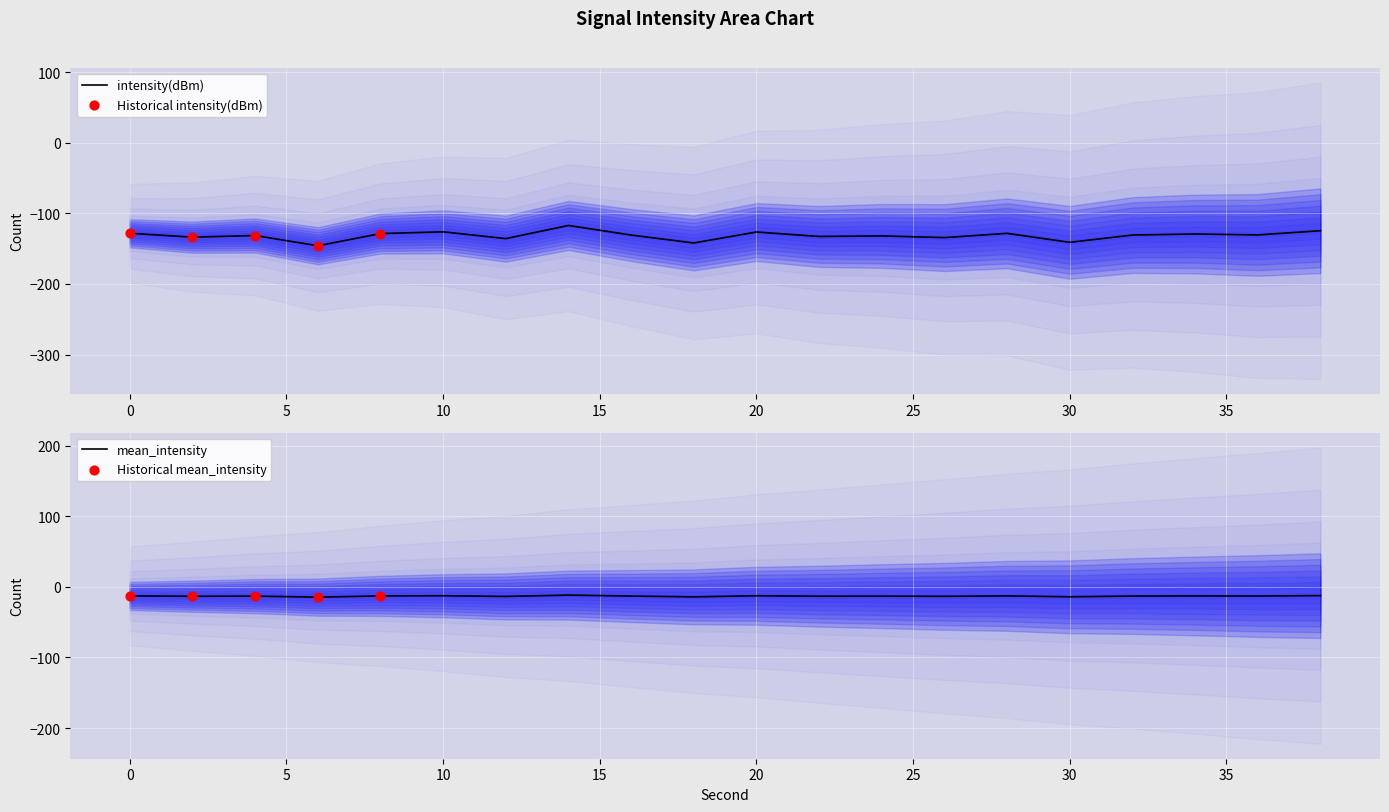

Which has a higher value, 10 or 16?

10